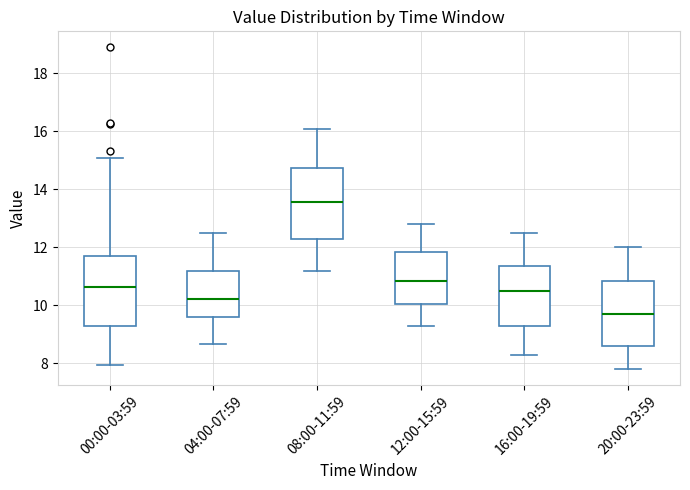

Reading left to right, transcribe this box plot: for each box, give where its median line is, the range the box spans, and where its two whiskers end, as read against the y-axis. The values are not printed on the chart, so give them approximately, as read against the axis.

00:00-03:59: median 10.6, box 9.2 to 11.8, whiskers 8.0 to 15.2
04:00-07:59: median 10.2, box 9.6 to 11.2, whiskers 8.6 to 12.6
08:00-11:59: median 13.6, box 12.2 to 14.8, whiskers 11.2 to 16.2
12:00-15:59: median 10.8, box 10.0 to 11.8, whiskers 9.4 to 12.8
16:00-19:59: median 10.6, box 9.4 to 11.4, whiskers 8.4 to 12.6
20:00-23:59: median 9.8, box 8.6 to 10.8, whiskers 7.8 to 12.0